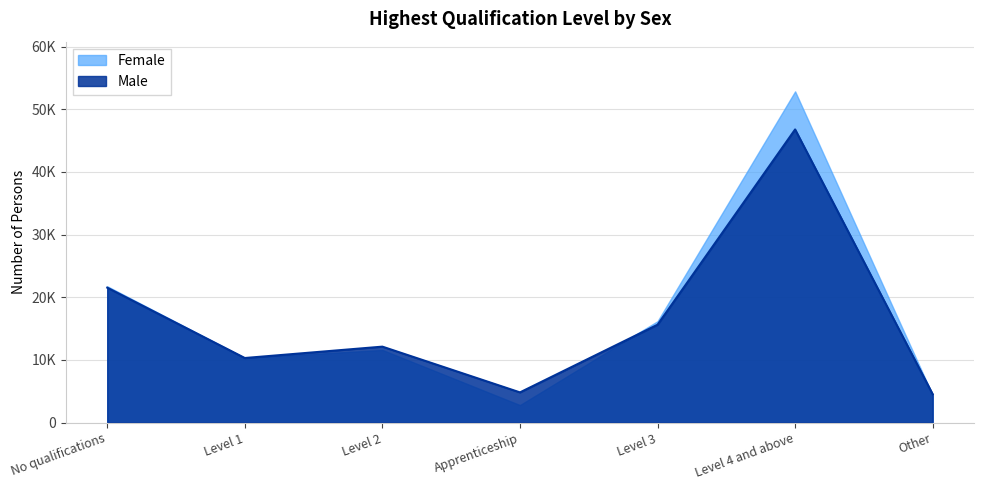

What is the value of the Male point at the 6th from the left?

46774